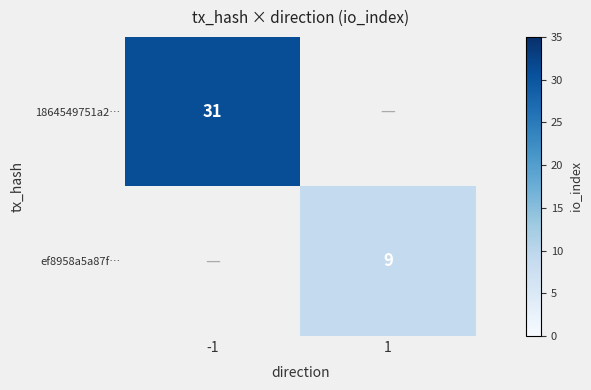

Is it true that ef8958a5a87f… equals 9 at 1?

True